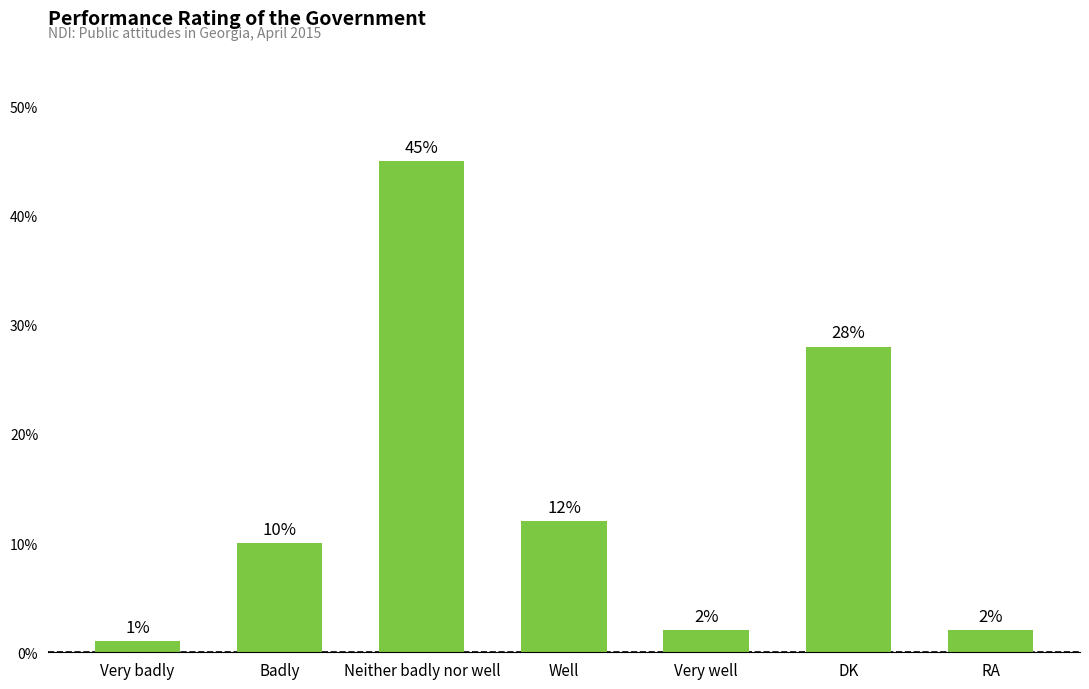

True or false: the data shows 12 at Well.

True